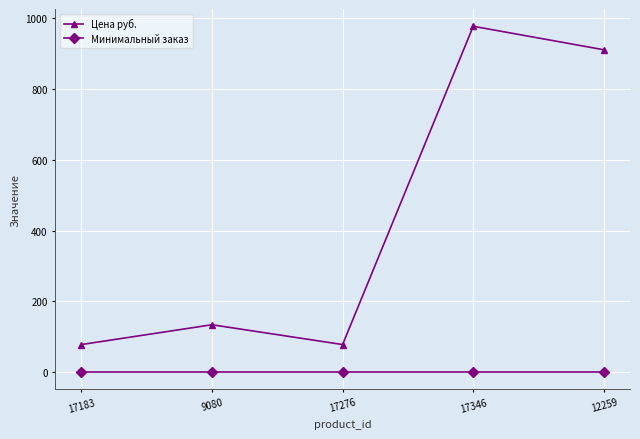

What is the greatest value displayed?

978.0